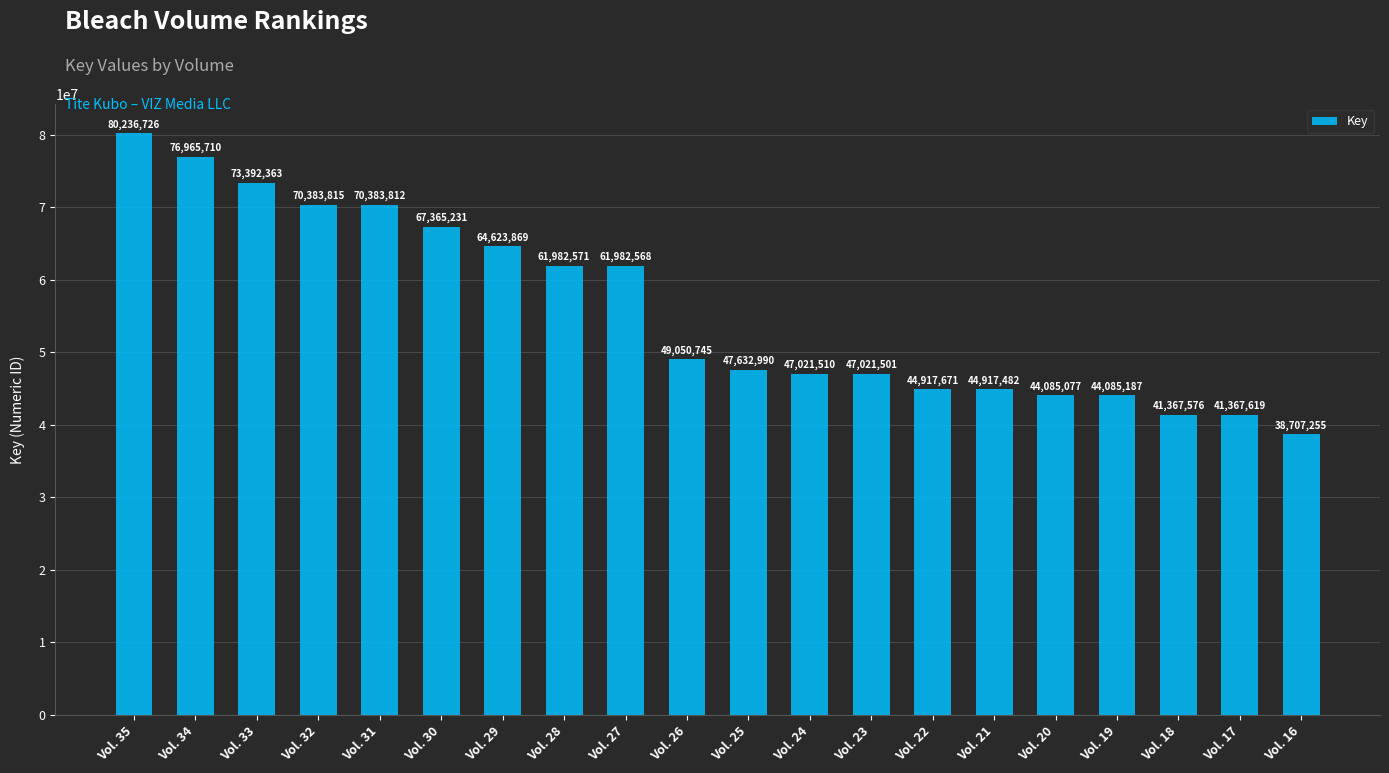

What is the value of the 8th bar from the left?

61982571